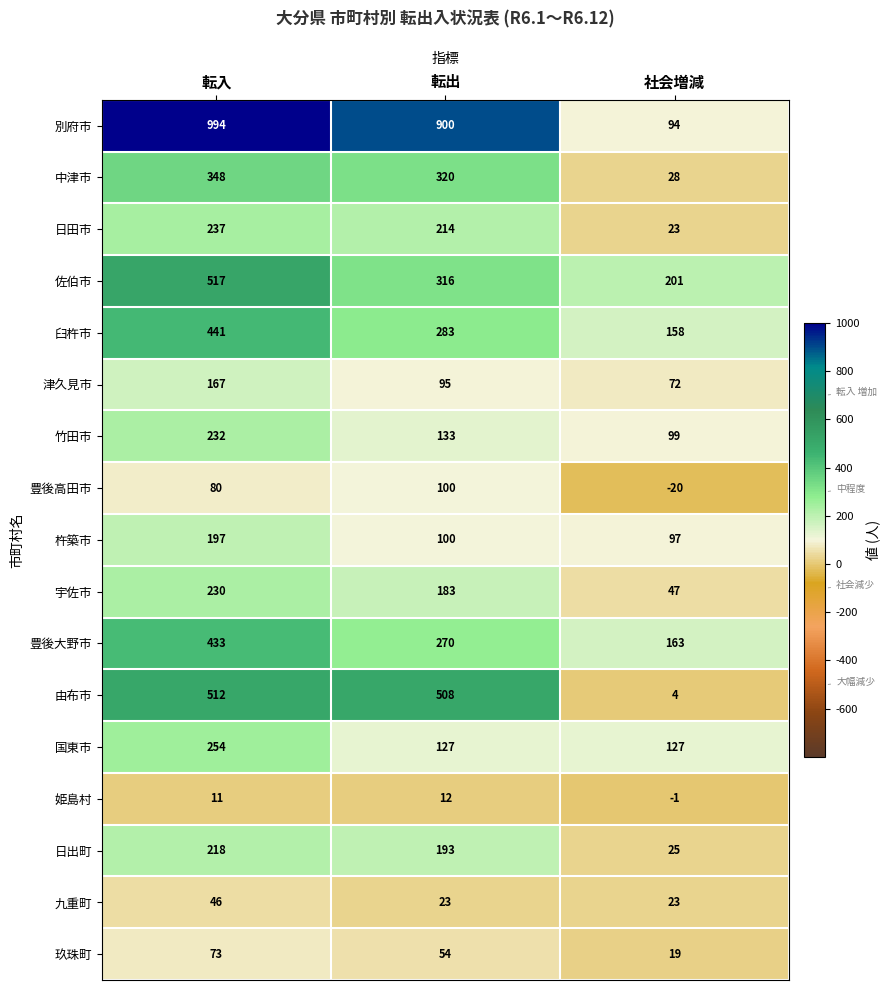

What is the maximum value for 豊後大野市?

433